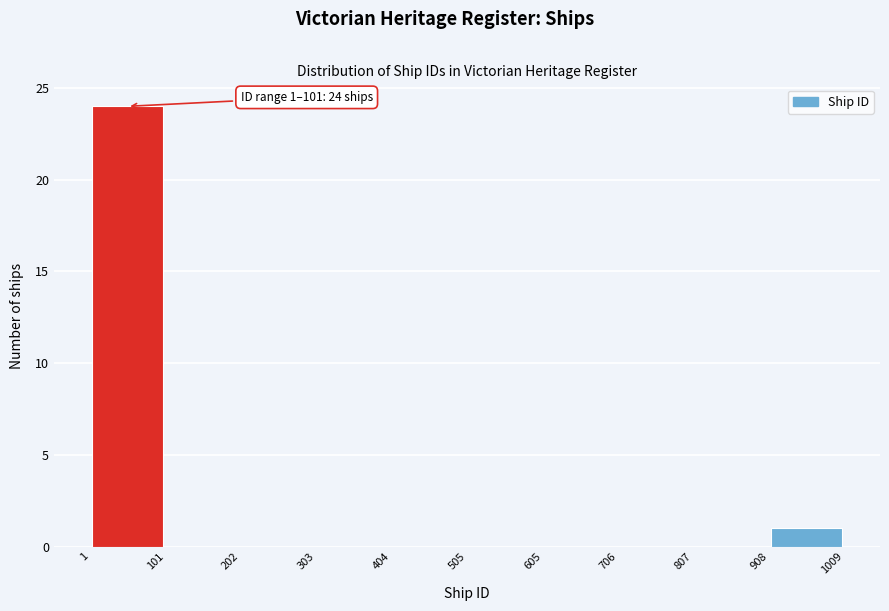

Over which range of the x-axis is the bar tallest?

1 to 101